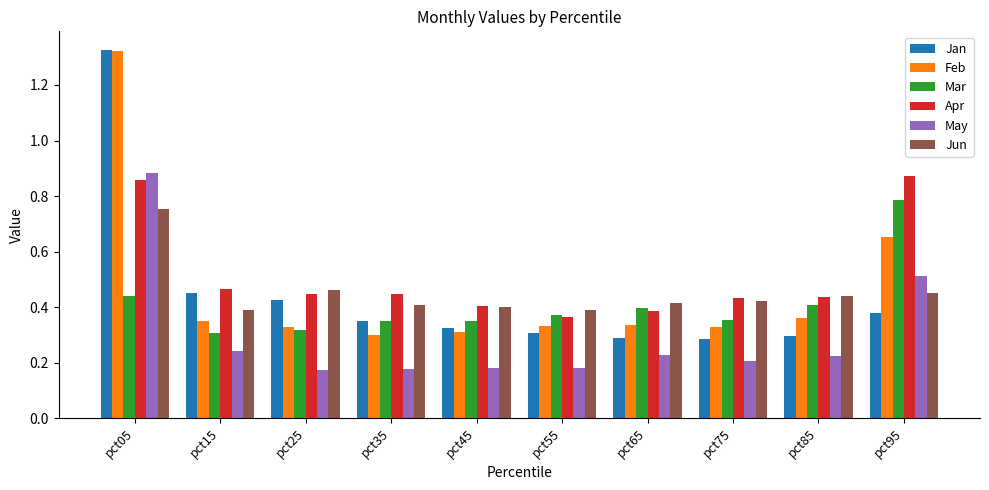

Is it true that Feb equals 0.3 at pct35?

True